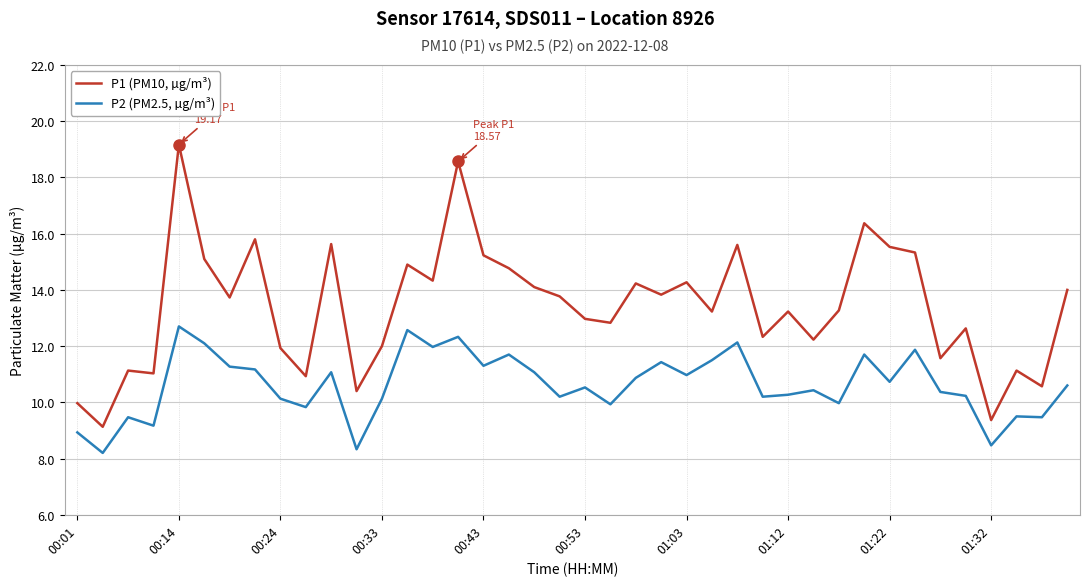

Which series has the largest range (max minus min)?

P1 (PM10, µg/m³)